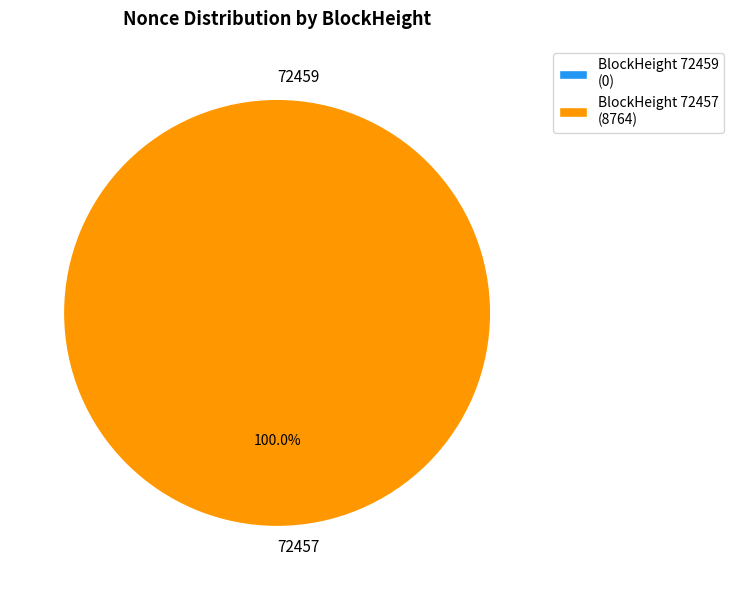

To the nearest percent, what is the average slice percentage?

50%